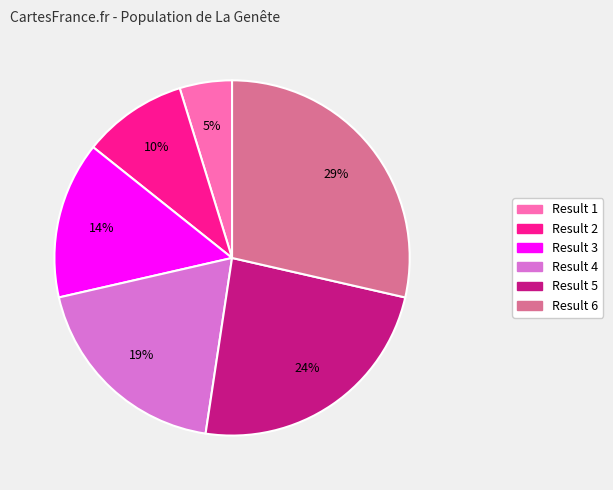

Do Result 3 and Result 5 together represent more than half of the pie?

No